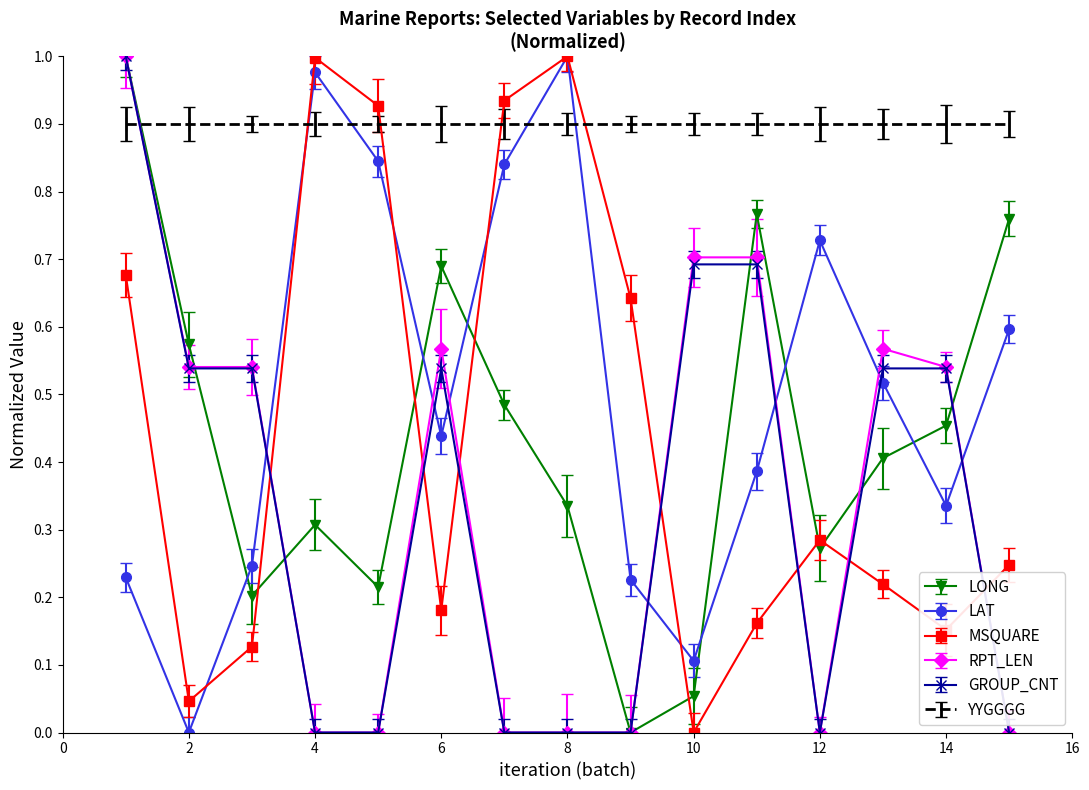

How many distinct data groups are displayed?

6